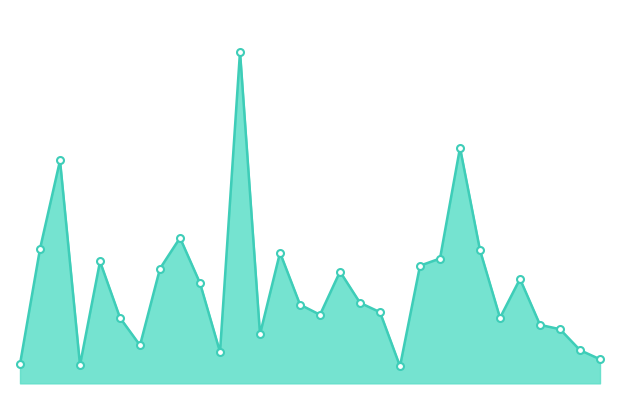

How many points are higher than both their immediate neighbors (excluding endpoints)?

8